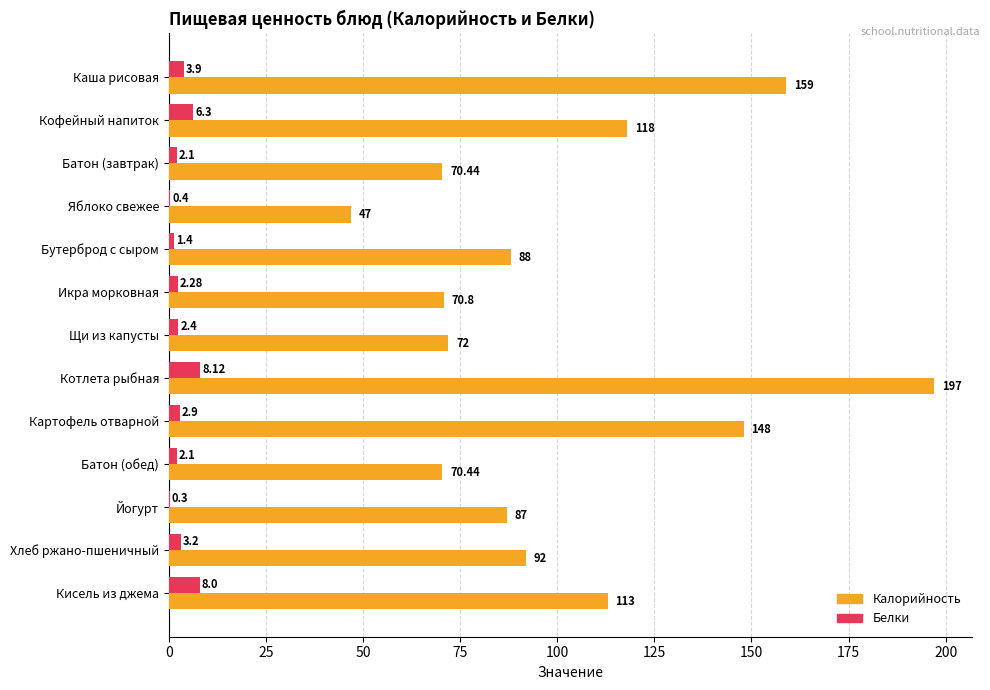

What is the sum of the Белки values at Хлеб ржано-пшеничный and Кофейный напиток?

9.5